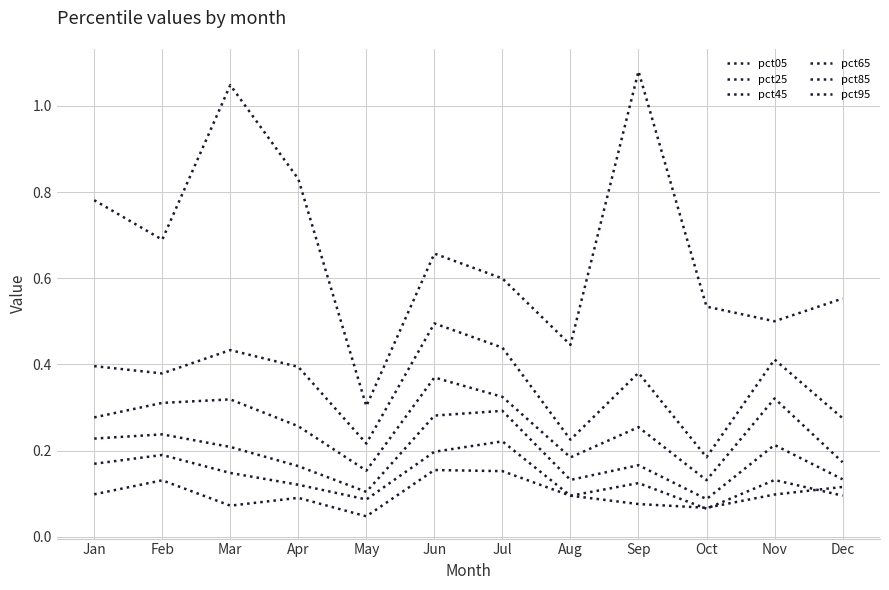

At how many categories does at least one series exceed 0?

12